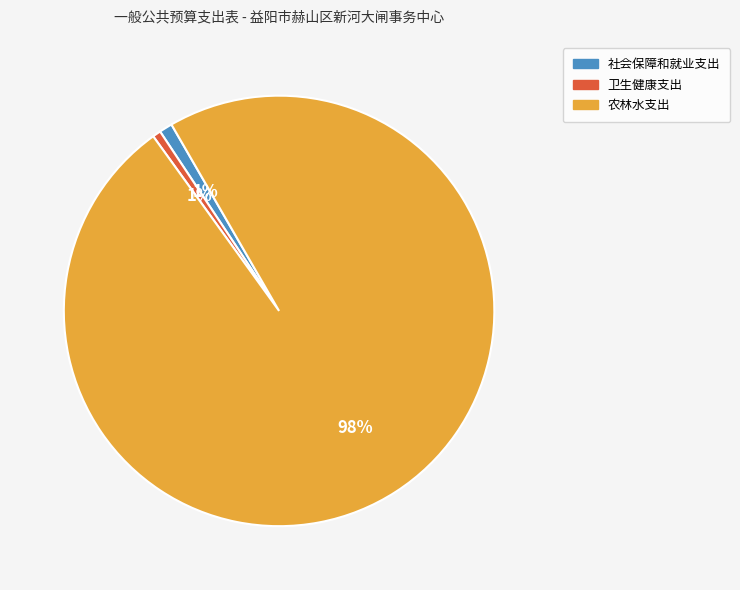

Which category accounts for the majority?

农林水支出